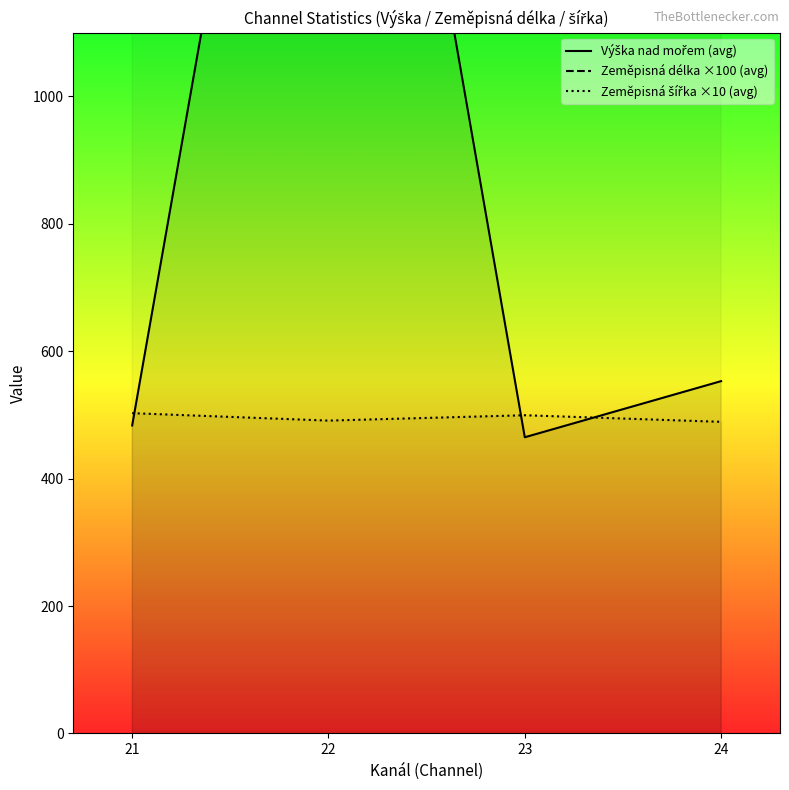

How many distinct data groups are displayed?

3